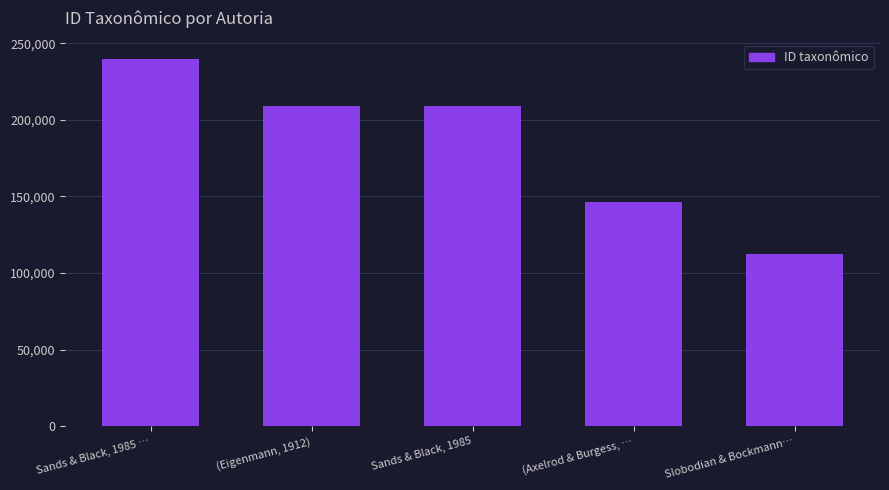

How many data points does each series have?

5